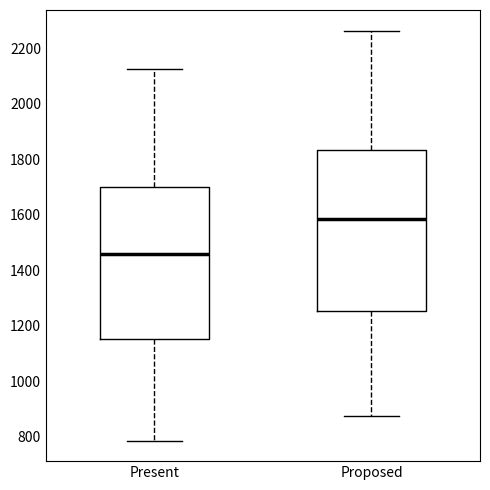

Where is the lower edge of the box for Proposed on the y-axis? The values are not printed on the chart, so give them approximately, as read against the axis.

1260